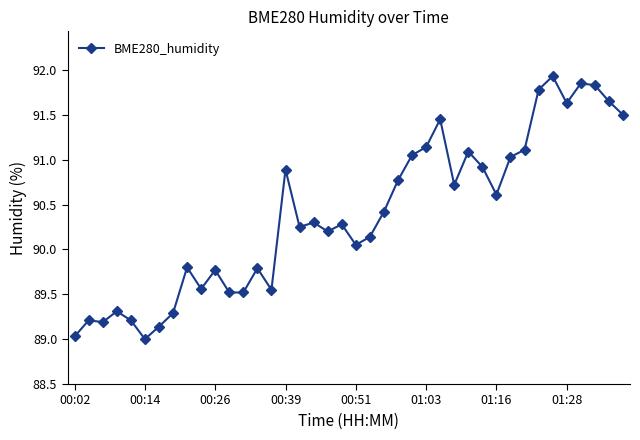

What is the difference between the maximum and minimum values?

2.9